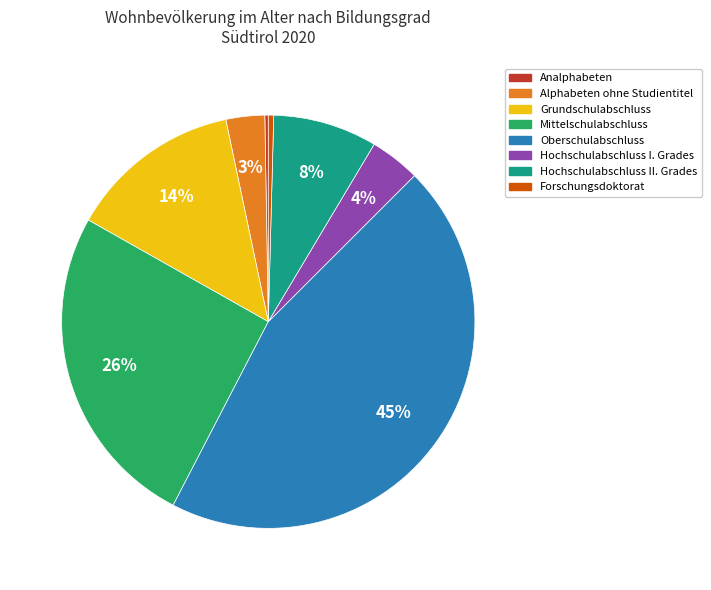

To the nearest percent, what is the combined percentage of Alphabeten ohne Studientitel and Oberschulabschluss?

48%